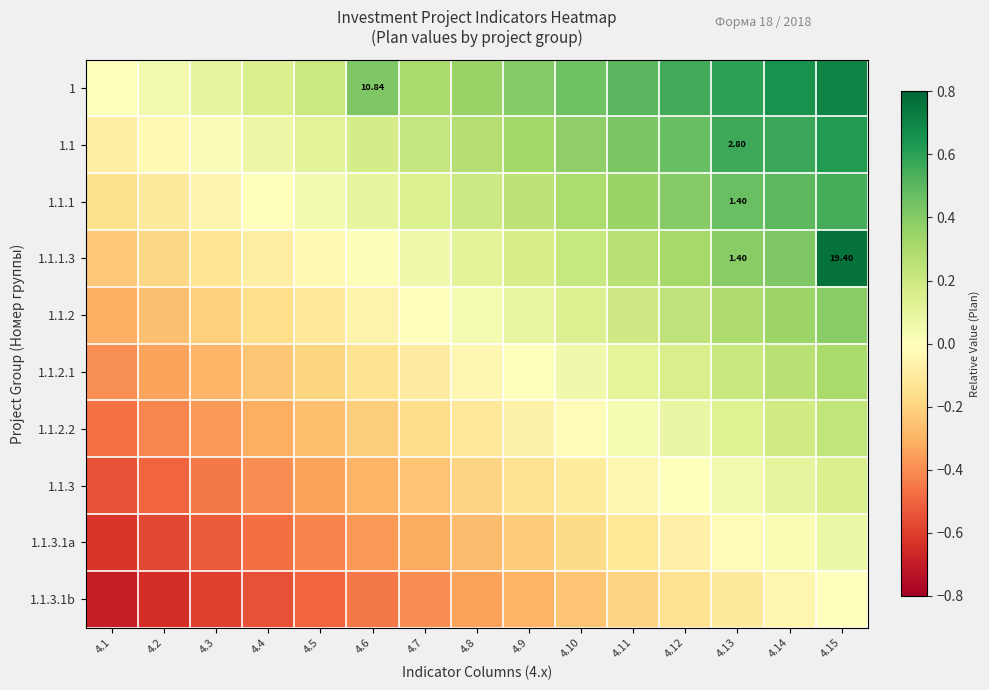

What is the average value of the 1.1 series?

0.3